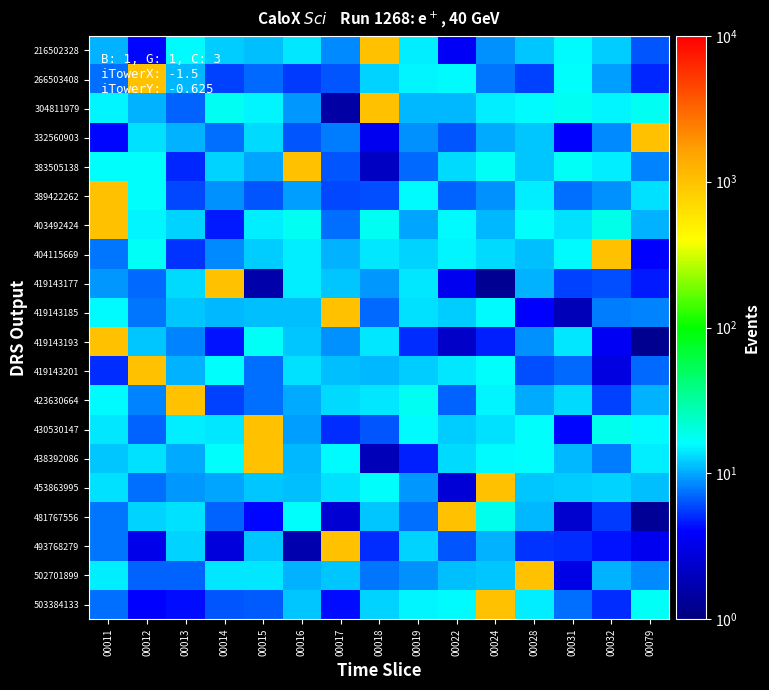

Reading right to left, extract all data points from this chart.

216502328: 00079=6.3	00032=12.4	00031=15.6	00028=11.6	00024=8.7	00022=3.7	00019=14.7	00018=1001.9	00017=8.5	00016=13.9	00015=11.2	00014=12.1	00013=15.6	00012=4.1	00011=10.4
266503408: 00079=4.9	00032=9.4	00031=16.5	00028=5.6	00024=7.7	00022=15.7	00019=15.2	00018=12.5	00017=6.5	00016=5.5	00015=7.2	00014=5.6	00013=10.8	00012=1004.1	00011=7.3
304811979: 00079=17.6	00032=15.1	00031=17.3	00028=15.5	00024=14.7	00022=10.8	00019=11.0	00018=1003.3	00017=1.5	00016=9.0	00015=15.0	00014=17.5	00013=6.8	00012=10.4	00011=15.2
332560903: 00079=1003.2	00032=8.5	00031=4.0	00028=11.9	00024=10.2	00022=6.3	00019=8.8	00018=3.5	00017=7.8	00016=6.3	00015=13.2	00014=7.2	00013=10.7	00012=13.6	00011=4.2
383505138: 00079=8.1	00032=14.9	00031=16.6	00028=11.8	00024=16.7	00022=12.9	00019=7.2	00018=2.1	00017=6.4	00016=1003.6	00015=10.0	00014=12.5	00013=4.9	00012=16.5	00011=16.0
389422262: 00079=13.5	00032=8.9	00031=7.5	00028=14.7	00024=8.8	00022=6.8	00019=15.6	00018=6.3	00017=5.9	00016=9.5	00015=6.3	00014=8.8	00013=5.8	00012=16.1	00011=1004.6
403492424: 00079=10.6	00032=18.6	00031=13.3	00028=16.1	00024=11.0	00022=15.5	00019=9.8	00018=17.5	00017=7.5	00016=17.7	00015=14.4	00014=4.6	00013=12.7	00012=15.0	00011=1003.1
404115669: 00079=4.0	00032=1001.4	00031=15.7	00028=11.3	00024=13.2	00022=14.9	00019=12.5	00018=13.9	00017=10.7	00016=14.5	00015=12.0	00014=8.5	00013=5.2	00012=17.0	00011=7.5
419143177: 00079=4.6	00032=6.2	00031=5.7	00028=10.7	00024=1.3	00022=3.4	00019=14.1	00018=9.1	00017=11.8	00016=14.6	00015=1.6	00014=1001.8	00013=13.1	00012=7.2	00011=9.2
419143185: 00079=8.3	00032=7.8	00031=1.9	00028=4.0	00024=15.5	00022=12.2	00019=13.8	00018=7.1	00017=1000.4	00016=11.2	00015=11.4	00014=11.0	00013=11.6	00012=7.6	00011=15.9
419143193: 00079=1.2	00032=3.6	00031=14.1	00028=8.8	00024=4.8	00022=2.2	00019=5.1	00018=14.1	00017=8.8	00016=11.7	00015=16.8	00014=4.4	00013=8.3	00012=11.6	00011=1002.7
419143201: 00079=7.1	00032=2.9	00031=7.2	00028=6.2	00024=16.1	00022=14.0	00019=12.2	00018=10.9	00017=11.4	00016=13.5	00015=7.5	00014=16.4	00013=10.5	00012=1004.3	00011=5.2
423630664: 00079=10.7	00032=5.7	00031=13.3	00028=10.2	00024=14.9	00022=6.9	00019=17.7	00018=13.9	00017=13.1	00016=10.2	00015=7.4	00014=5.8	00013=1003.3	00012=8.3	00011=15.5
430530147: 00079=15.4	00032=18.1	00031=4.1	00028=16.2	00024=13.6	00022=12.4	00019=15.4	00018=6.5	00017=5.1	00016=9.5	00015=1000.3	00014=14.0	00013=14.5	00012=6.8	00011=13.9
438392086: 00079=14.7	00032=7.9	00031=10.9	00028=16.1	00024=16.0	00022=13.0	00019=4.8	00018=1.9	00017=15.4	00016=11.0	00015=1003.7	00014=16.4	00013=10.1	00012=13.5	00011=11.6
453863995: 00079=11.5	00032=12.5	00031=12.1	00028=11.9	00024=1004.5	00022=2.6	00019=9.1	00018=16.5	00017=13.5	00016=11.5	00015=11.8	00014=9.8	00013=9.1	00012=7.3	00011=13.7
481767556: 00079=1.3	00032=5.5	00031=2.5	00028=10.9	00024=18.0	00022=1003.8	00019=7.4	00018=11.6	00017=2.5	00016=16.2	00015=4.2	00014=6.9	00013=13.8	00012=12.8	00011=7.6
493768279: 00079=3.4	00032=4.5	00031=5.1	00028=5.4	00024=10.5	00022=6.4	00019=12.5	00018=5.1	00017=1003.8	00016=1.7	00015=11.6	00014=2.8	00013=12.4	00012=3.2	00011=7.7
502701899: 00079=8.6	00032=10.5	00031=3.1	00028=1002.8	00024=11.9	00022=11.4	00019=8.9	00018=7.8	00017=11.9	00016=10.7	00015=14.1	00014=13.9	00013=6.9	00012=6.9	00011=14.4
503384133: 00079=16.8	00032=5.1	00031=7.3	00028=14.4	00024=1001.9	00022=15.8	00019=14.9	00018=12.7	00017=4.2	00016=11.6	00015=6.6	00014=6.3	00013=4.3	00012=4.1	00011=7.5